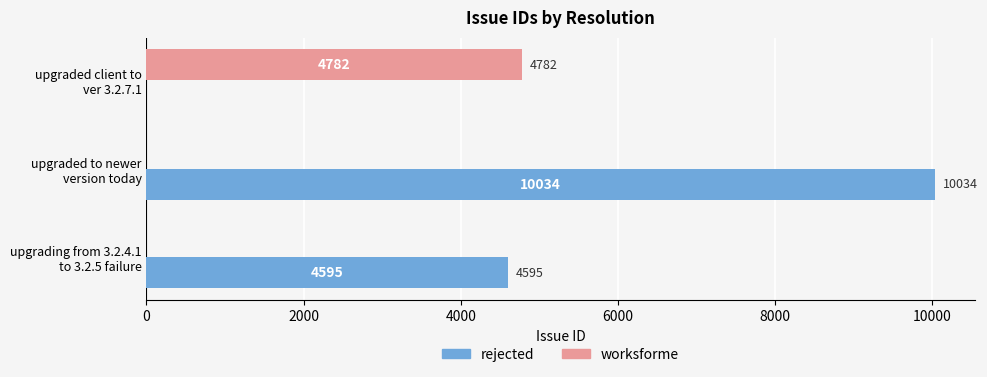

Does the chart contain any negative values?

No